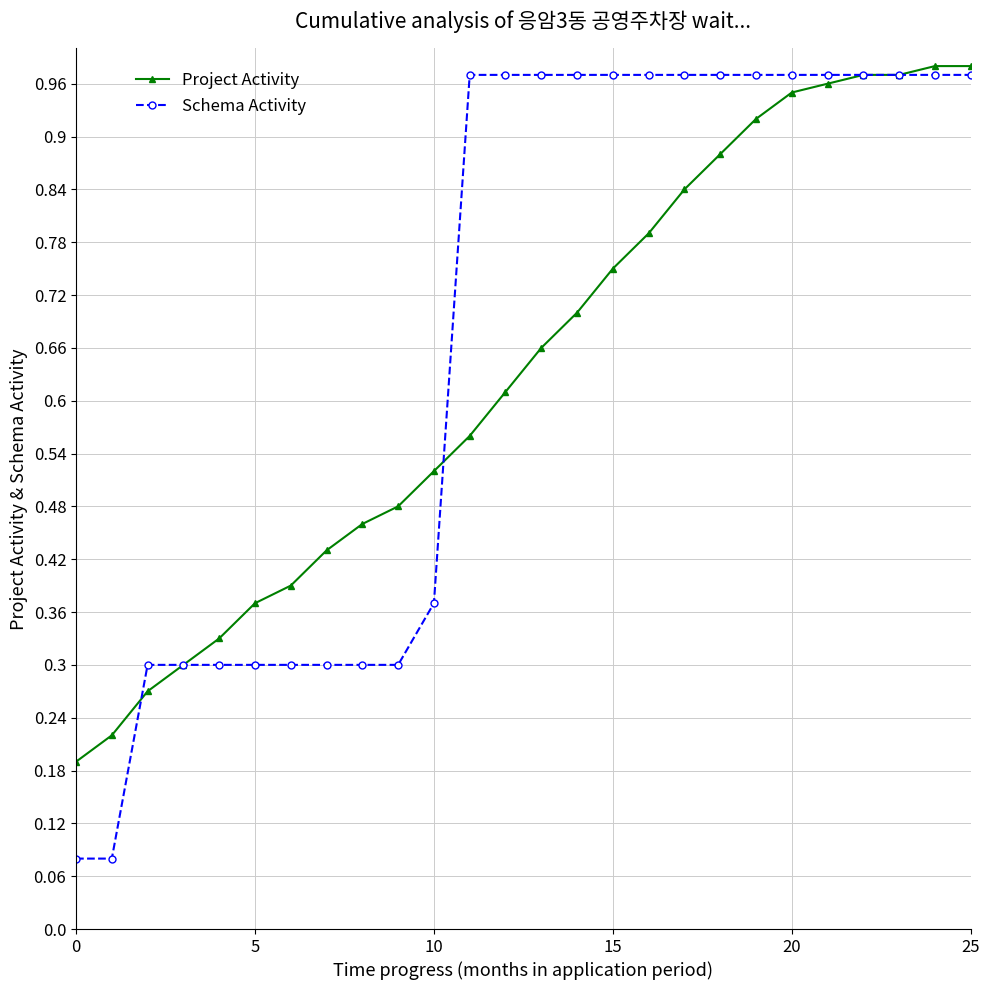

Does the chart have visible grid lines?

Yes